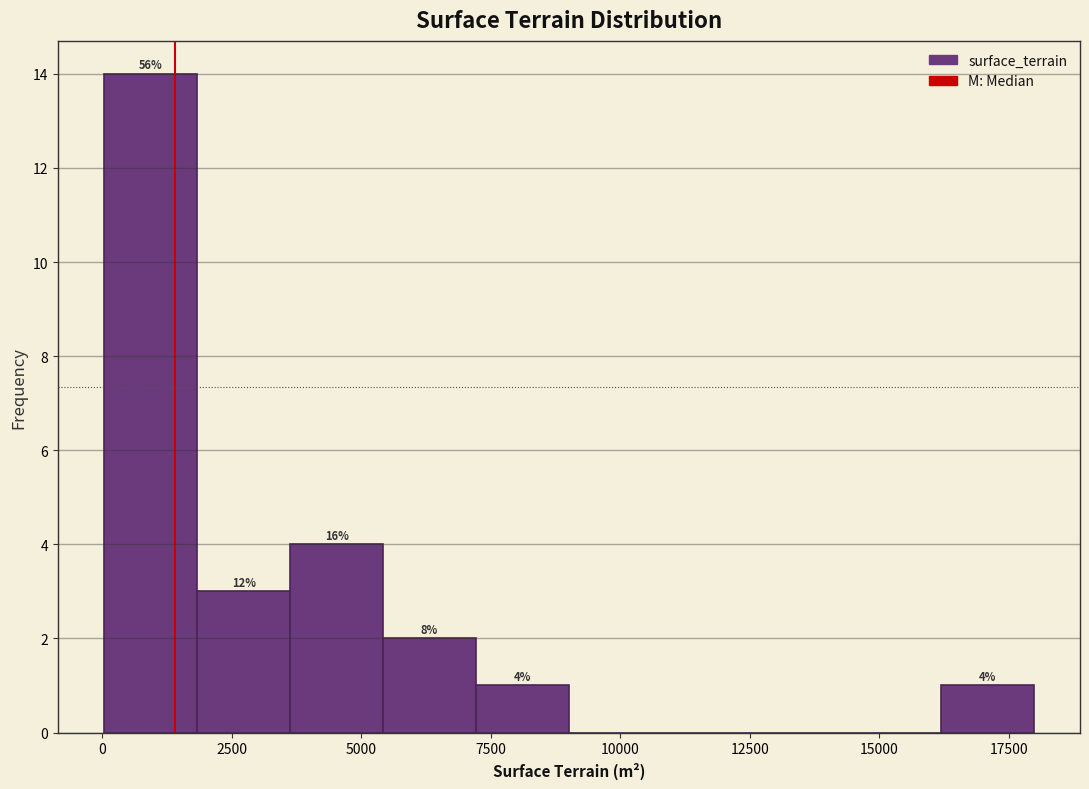

Around what value on the x-axis is the tallest bar? Give the approximate position of its centre, as read against the axis.

1000